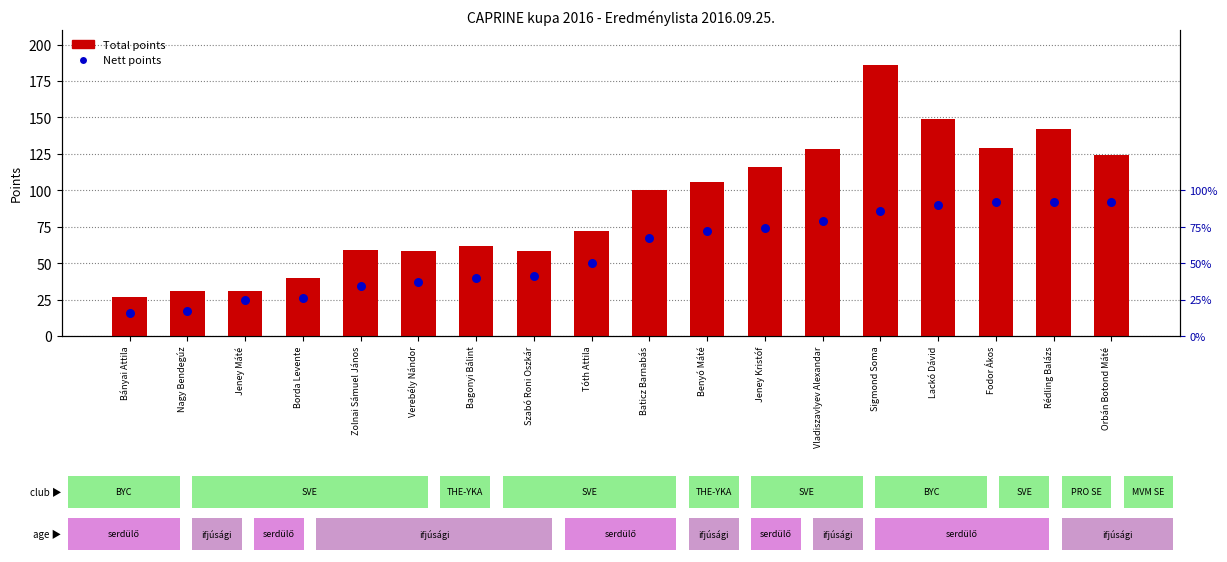

Is the value of Total at Lackó Dávid greater than the value of Nett at Jeney Kristóf?

Yes